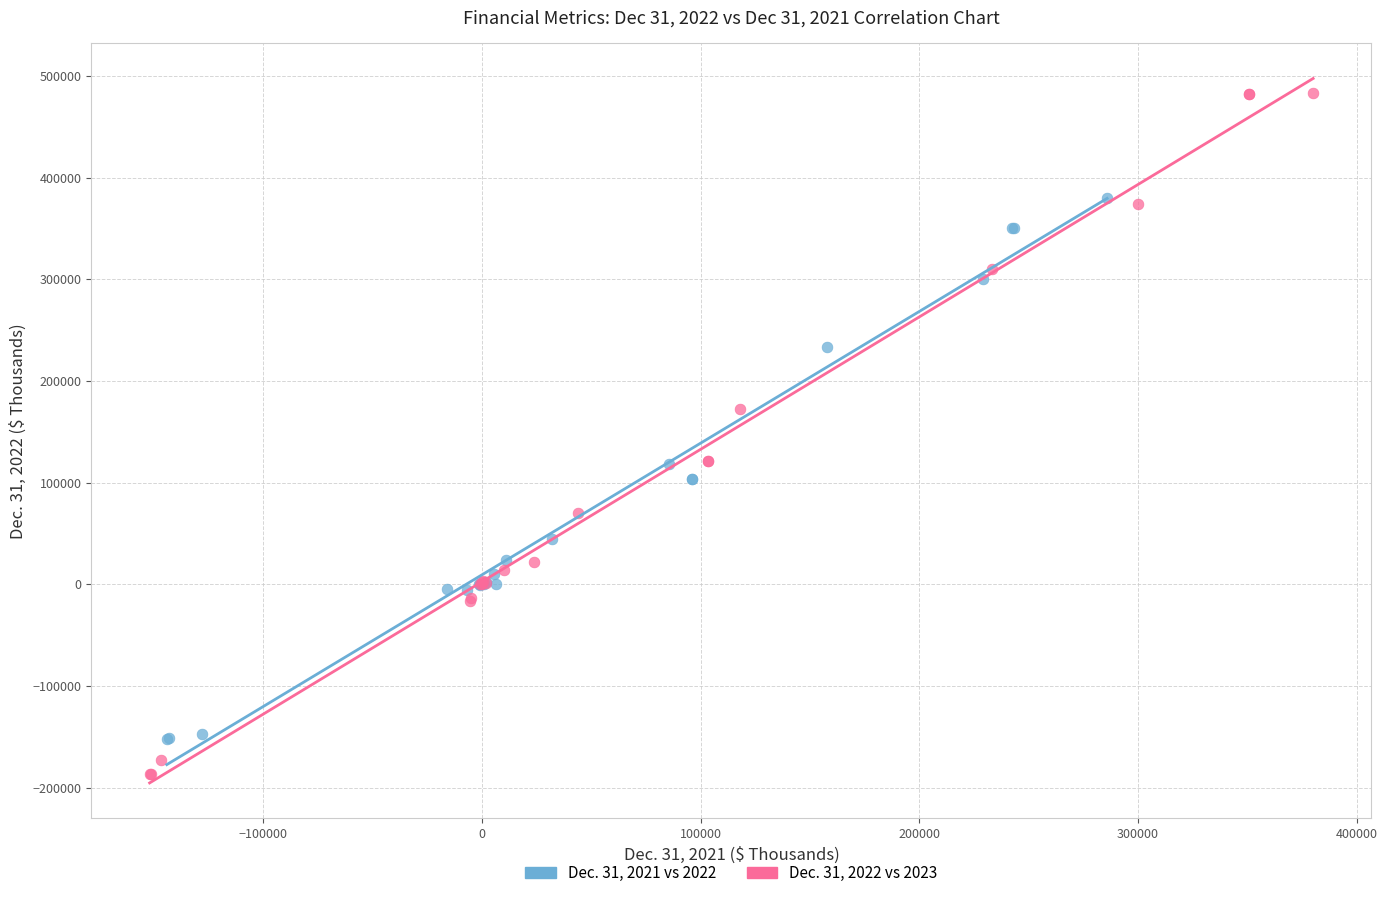

Which series reaches the maximum Y coordinate?

Dec. 31, 2022 vs 2023